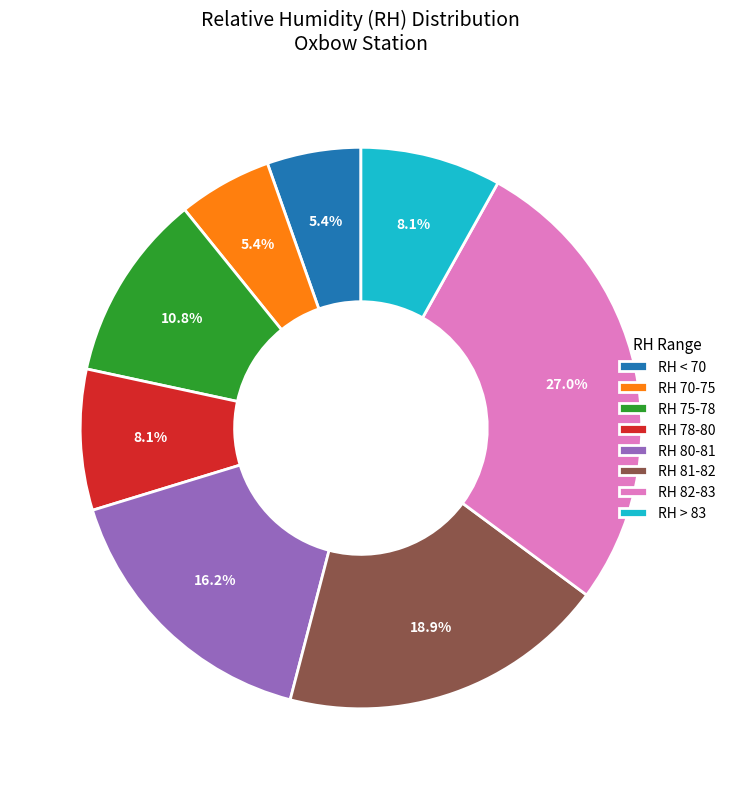

To the nearest percent, what is the difference between the largest and smallest slice percentages?

22%